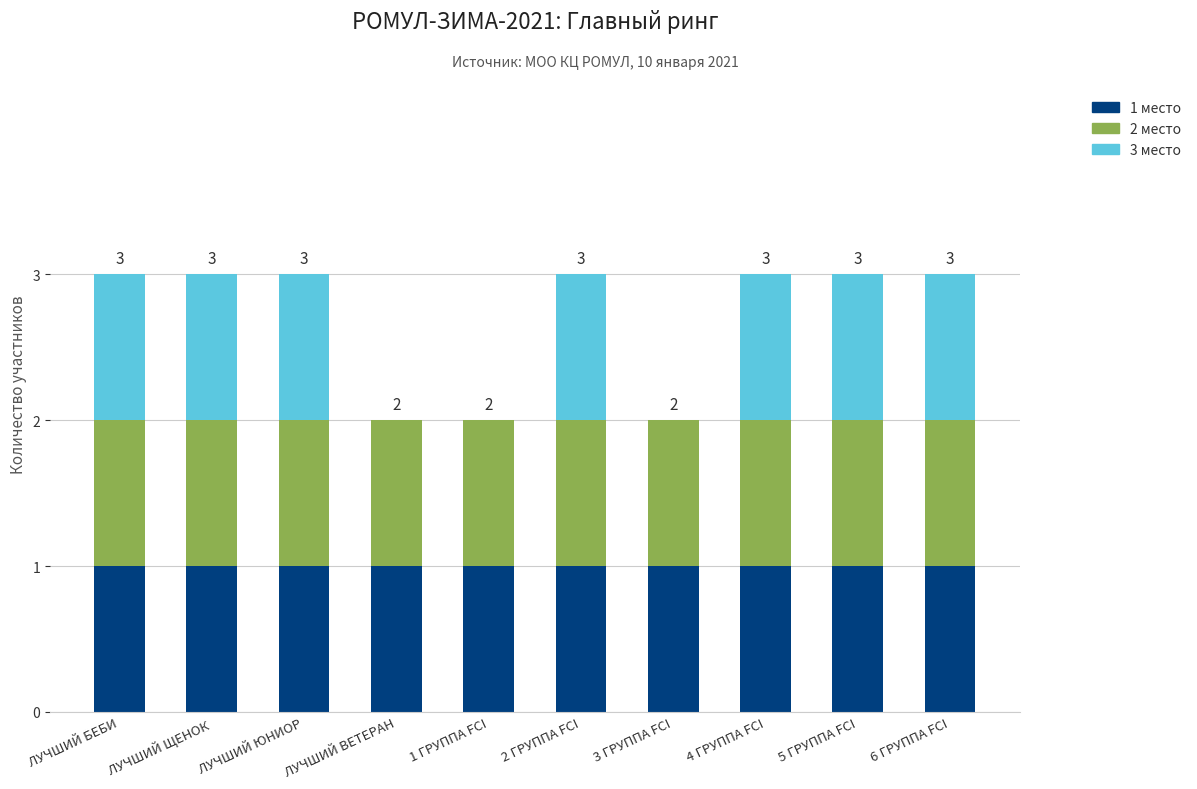

Is it true that 1 место equals 1 at ЛУЧШИЙ ЮНИОР?

True